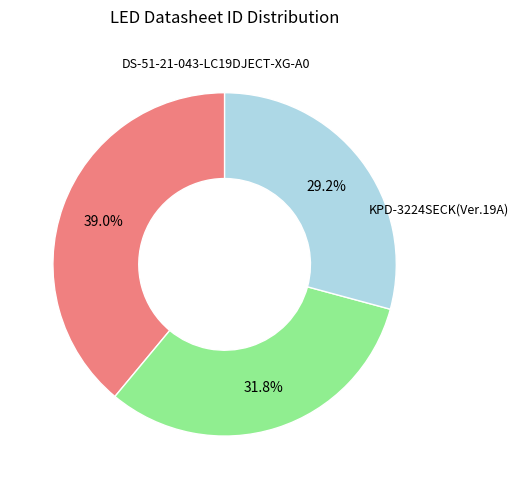

Is there any slice that represents more than half of the pie?

No